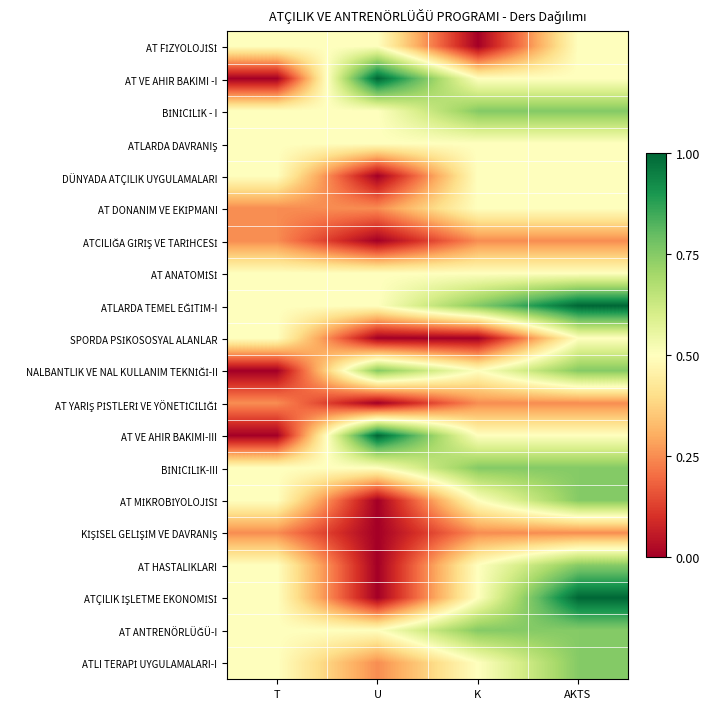

How many series are shown in this chart?

20